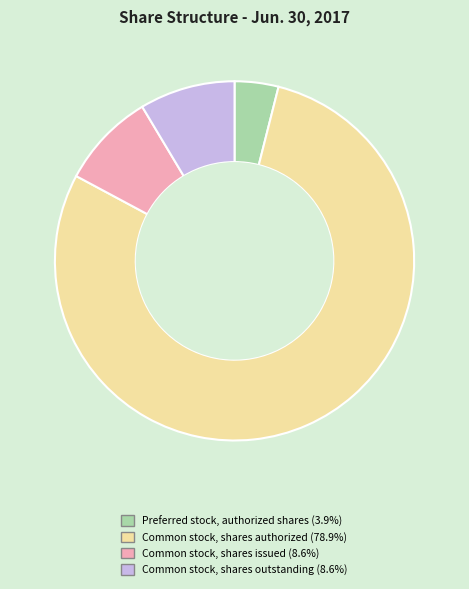

What is the ratio of the value at Common stock, shares outstanding to the value at Preferred stock, authorized shares?

2.2